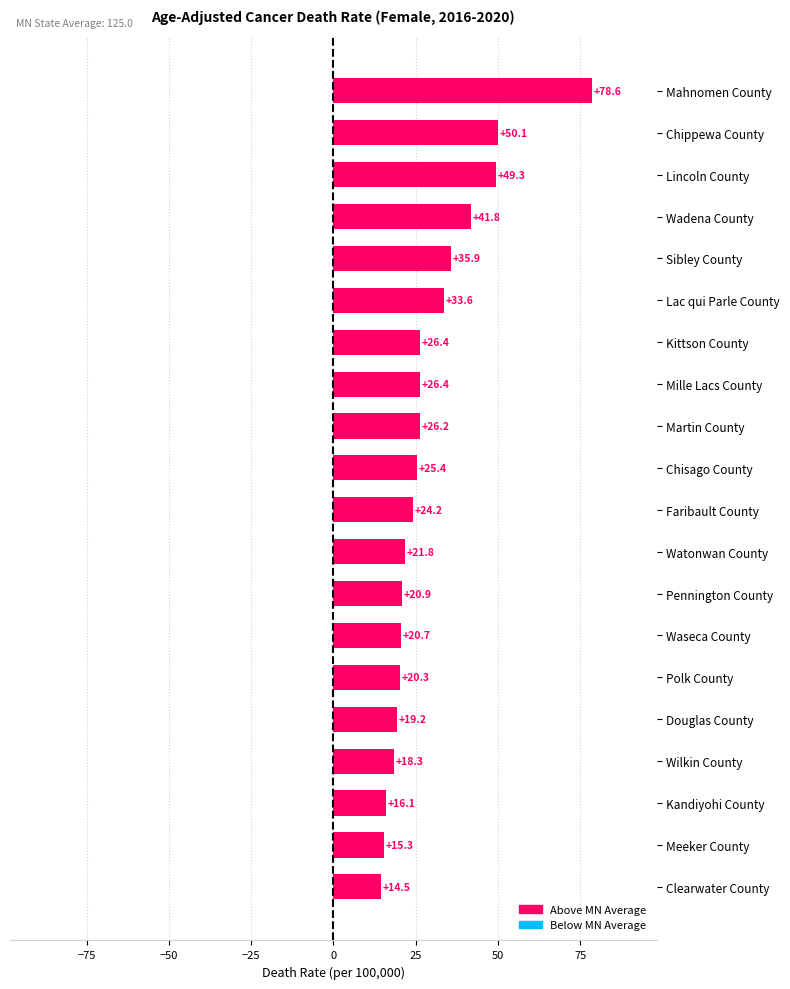

What is the change in value from Wadena County to Faribault County?

-17.6